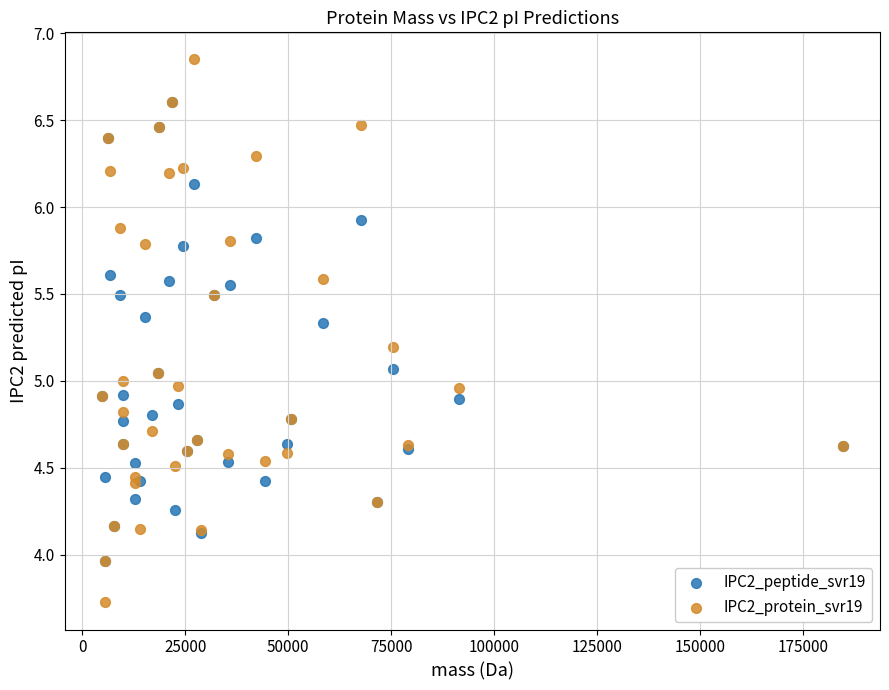

Which series has the largest Y range (max minus min)?

IPC2_protein_svr19